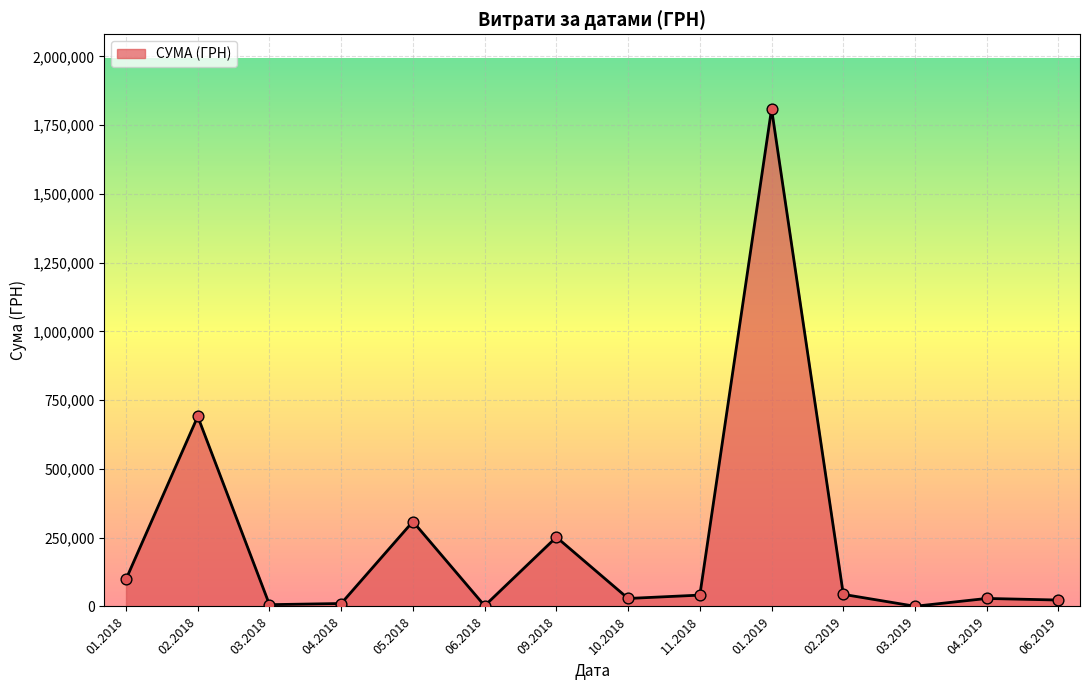

Approximately how many times larger is the value at 01.2018 compared to 05.2018?

0.3